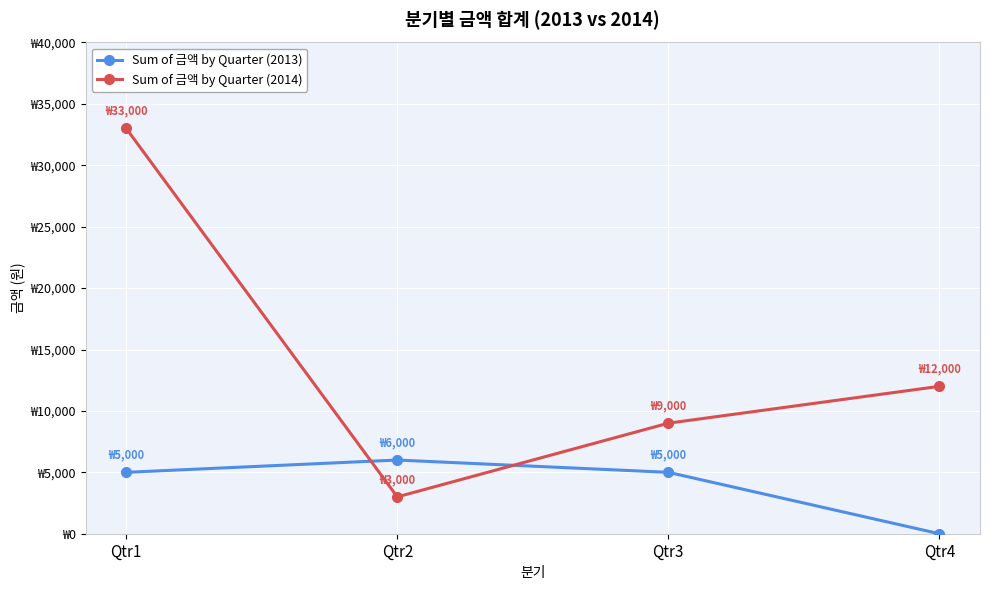

Is this an area chart (filled region under the line)?

No